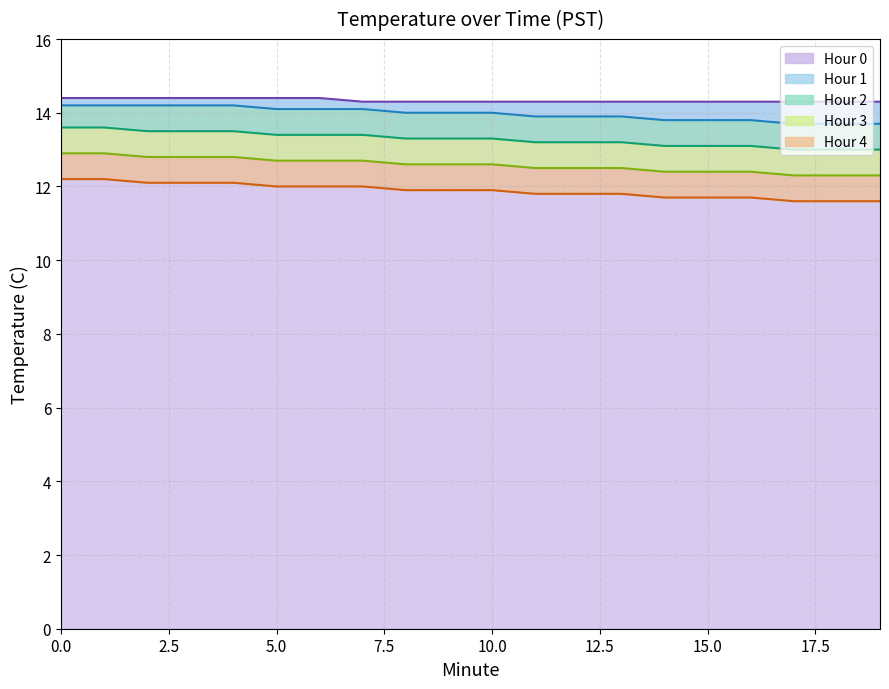

True or false: Hour 1 and Hour 4 intersect in this chart.

False